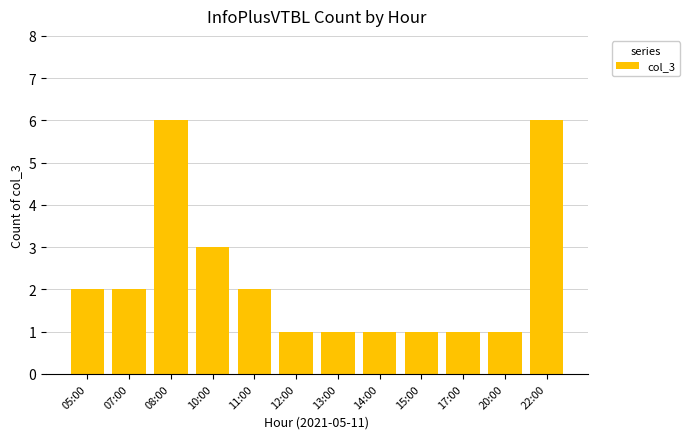

Reading left to right, transcribe all the data shown in this chart.

05:00=2	07:00=2	08:00=6	10:00=3	11:00=2	12:00=1	13:00=1	14:00=1	15:00=1	17:00=1	20:00=1	22:00=6